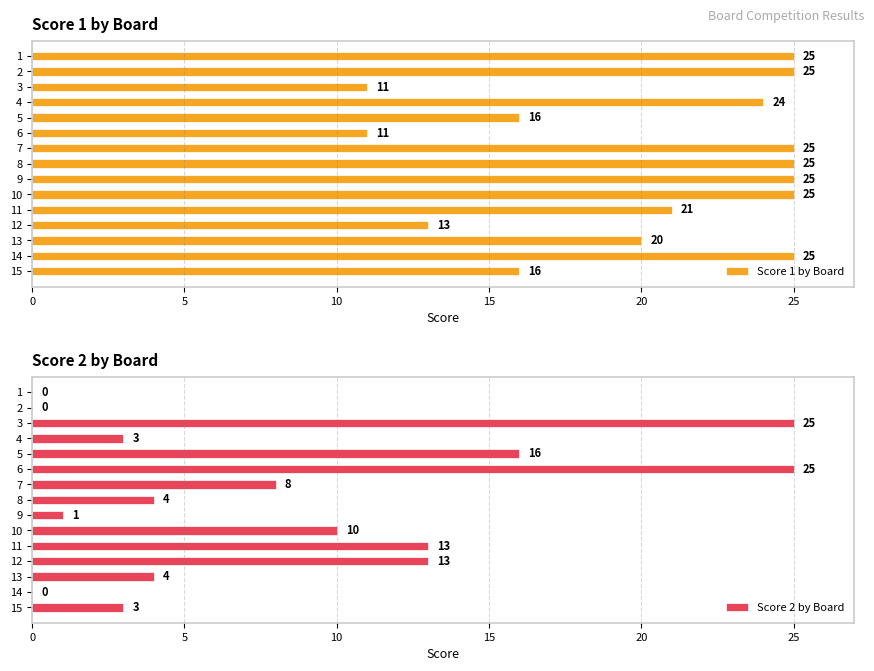

The Score 1 by Board series shows 25 at 14. True or false?

True